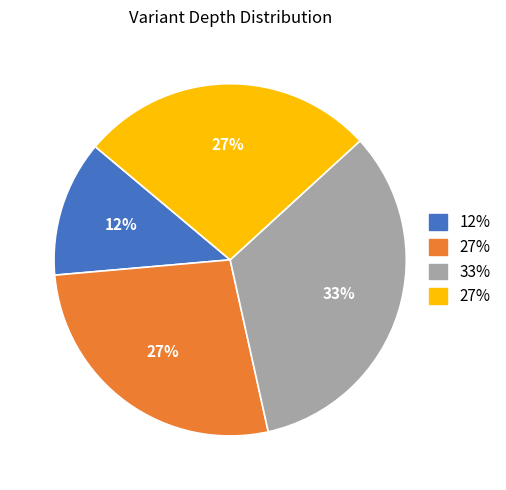

Count the number of slices in the pie.

4